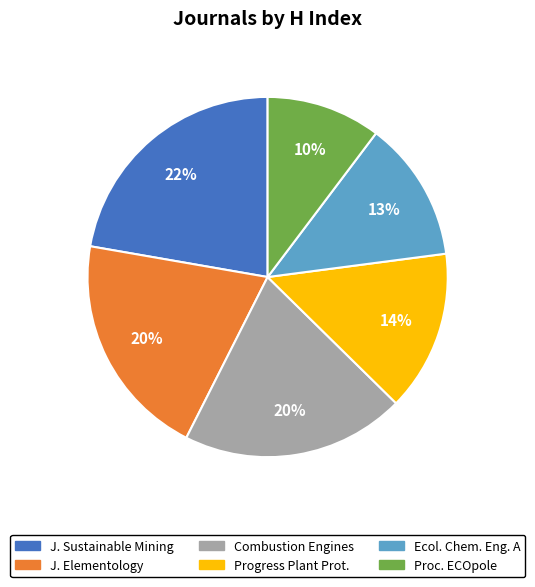

Does any single category account for the majority?

No